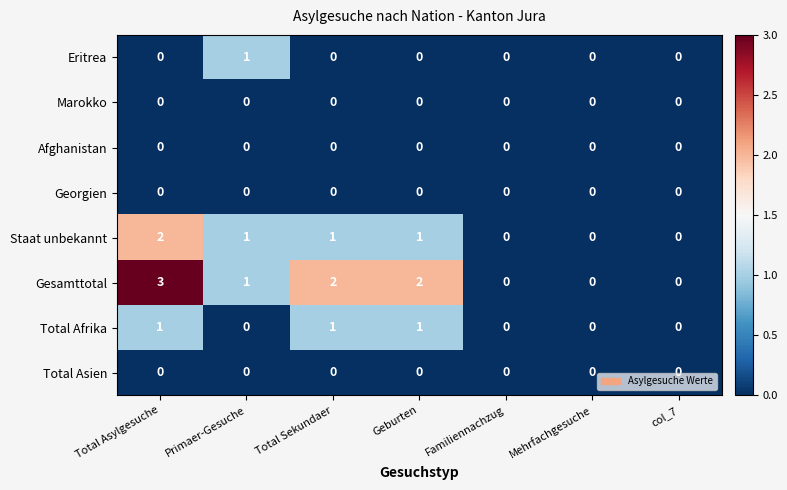

Which series has the widest spread of values?

Gesamttotal